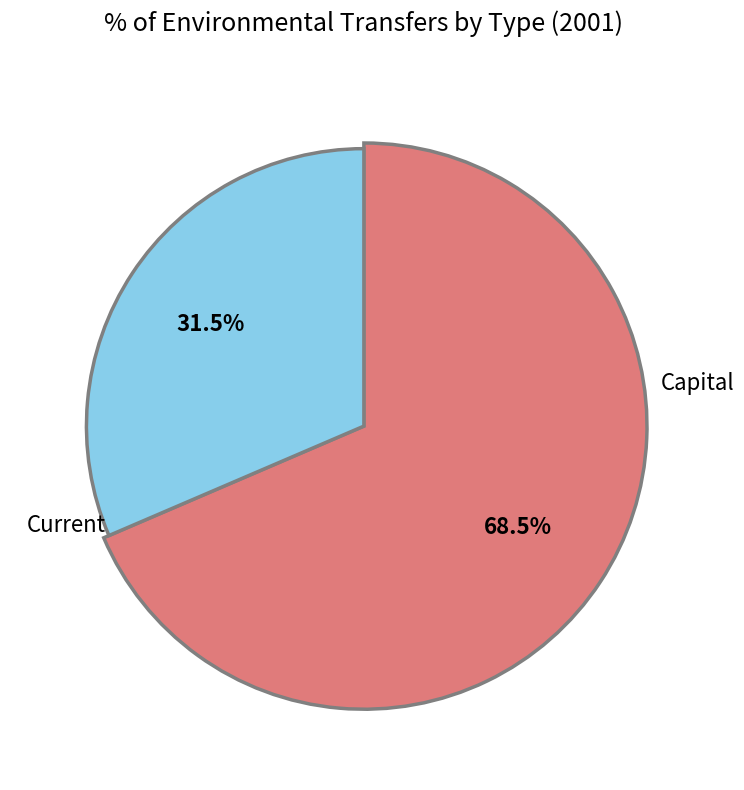

How much of the chart is everything except Current?

68.5%